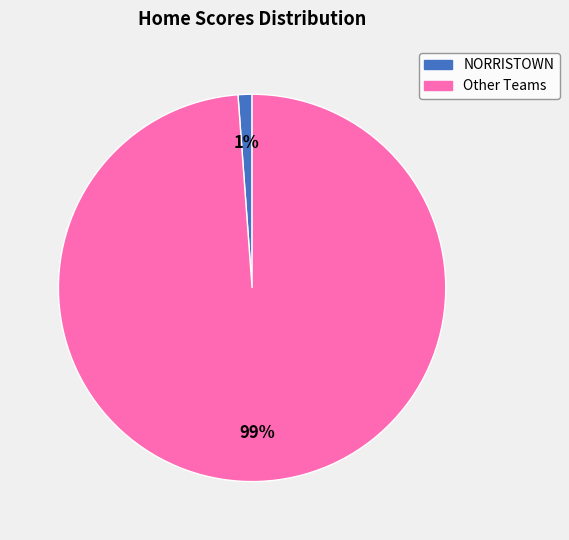

Is there a majority slice in this chart?

Yes